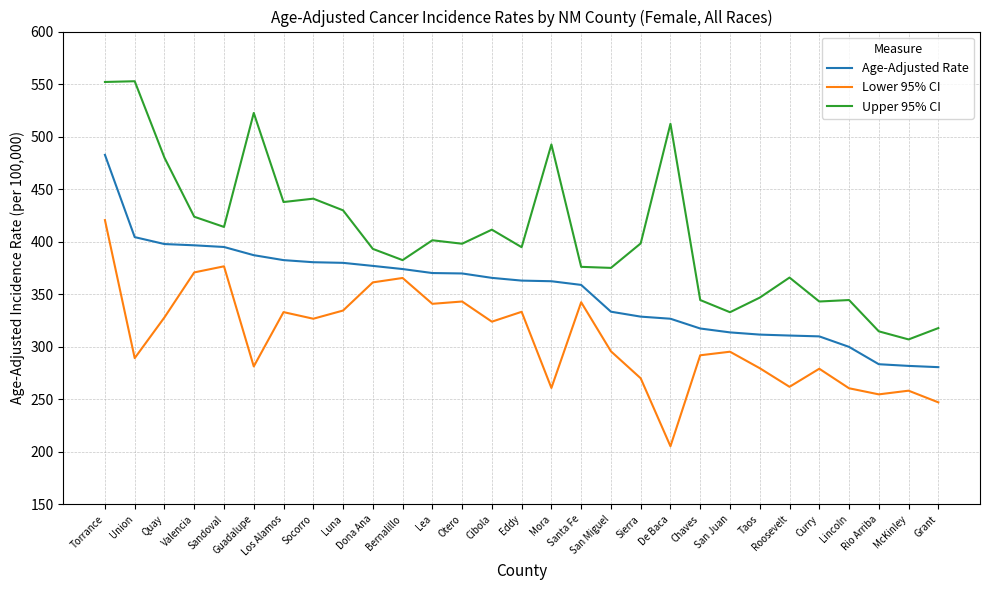

Which series has the largest total across all categories?

Upper 95% CI